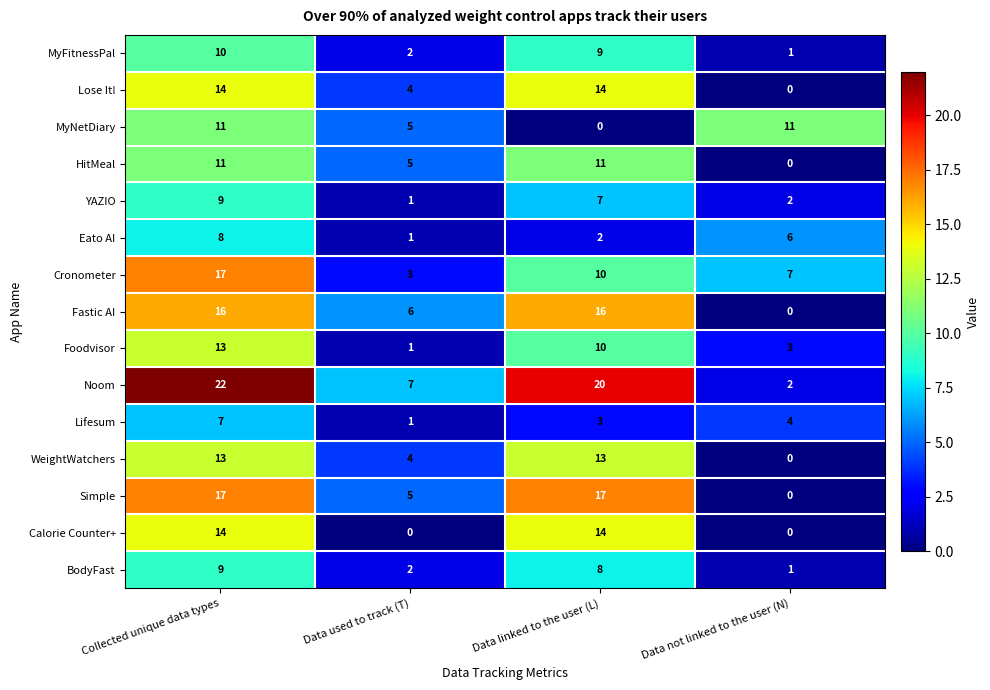

How many distinct data groups are displayed?

15